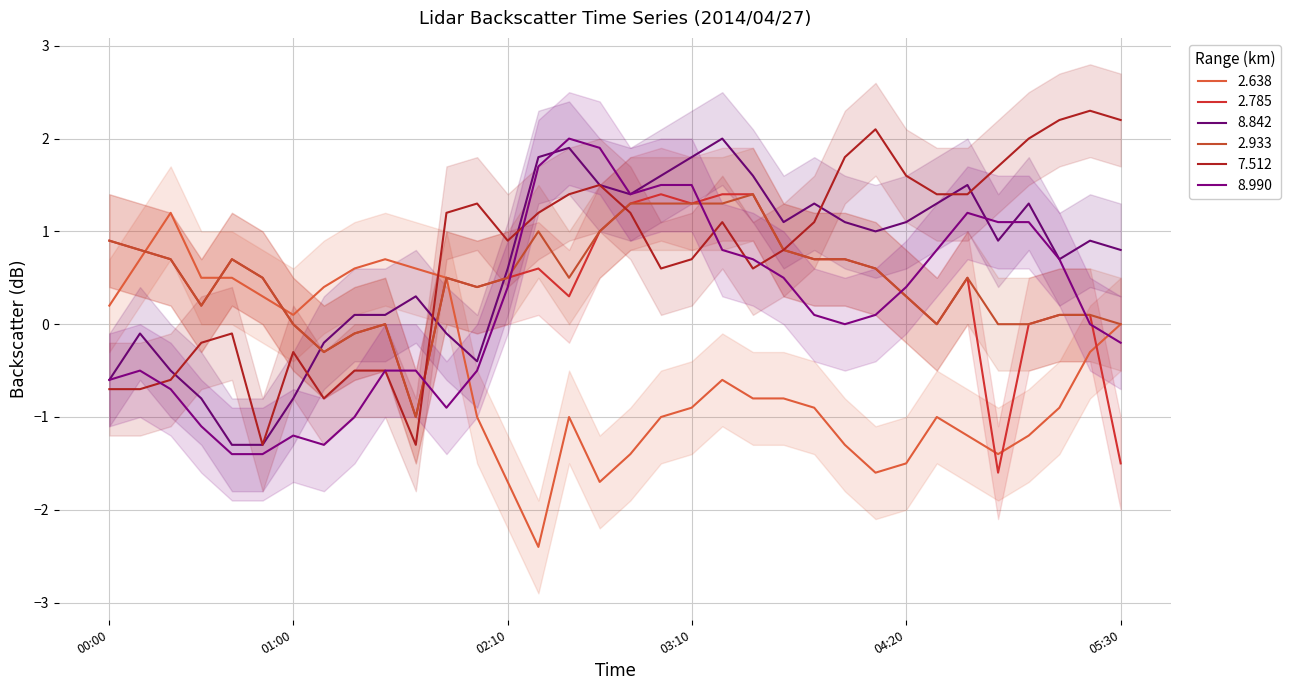

Is the value of 2.933 at 2014/04/27 05:30 greater than the value of 2.785 at 2014/04/27 00:50?

No